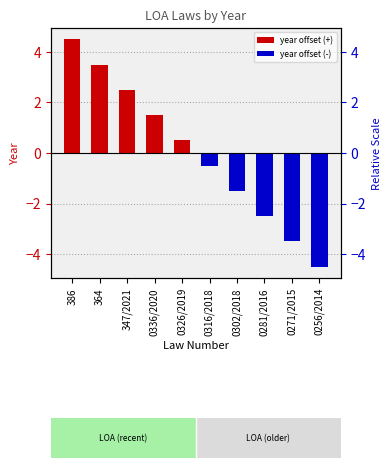

Which category has the highest value across all series?

386